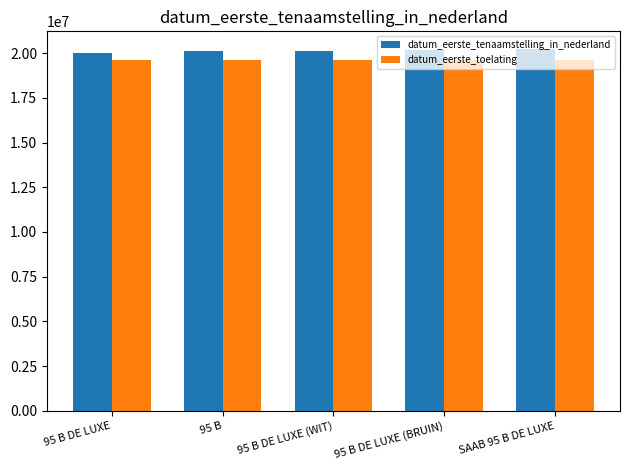

What are all the series names shown in the legend?

datum_eerste_tenaamstelling_in_nederland, datum_eerste_toelating